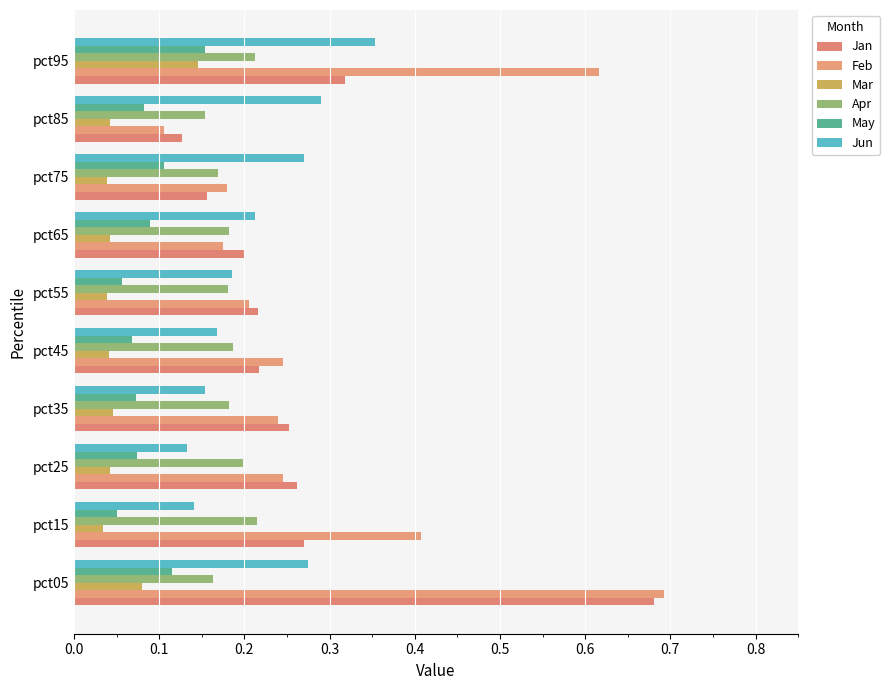

At how many categories does at least one series exceed 0?

10